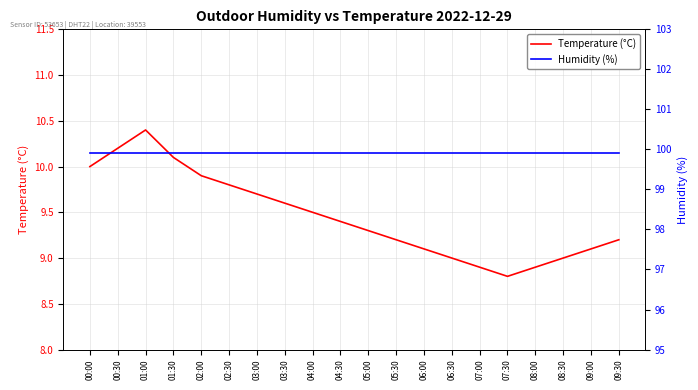

What position from the right is 05:30?

9